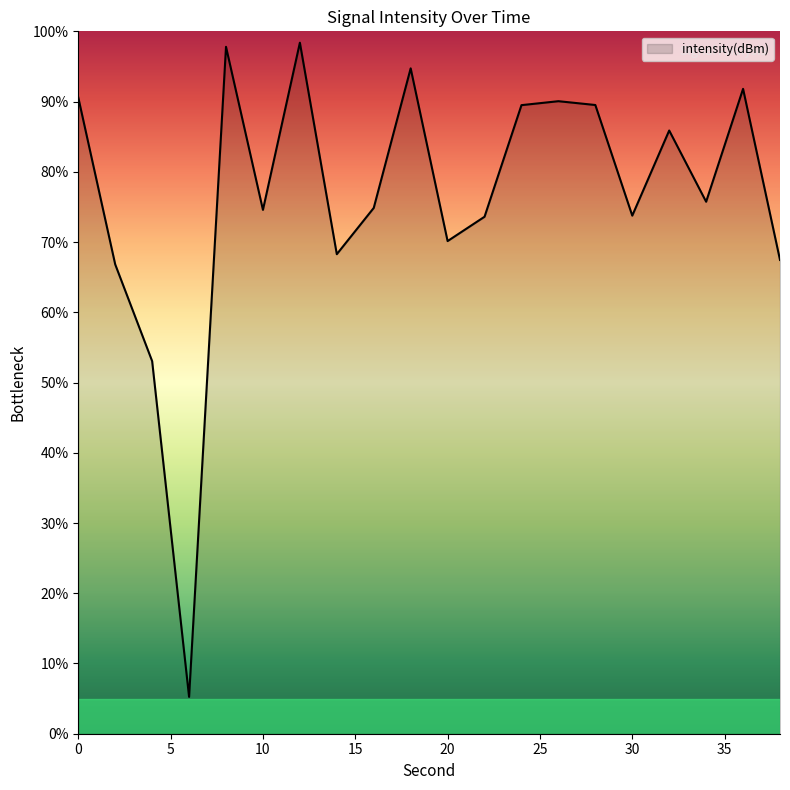

What is the maximum value shown in the chart?

98.4